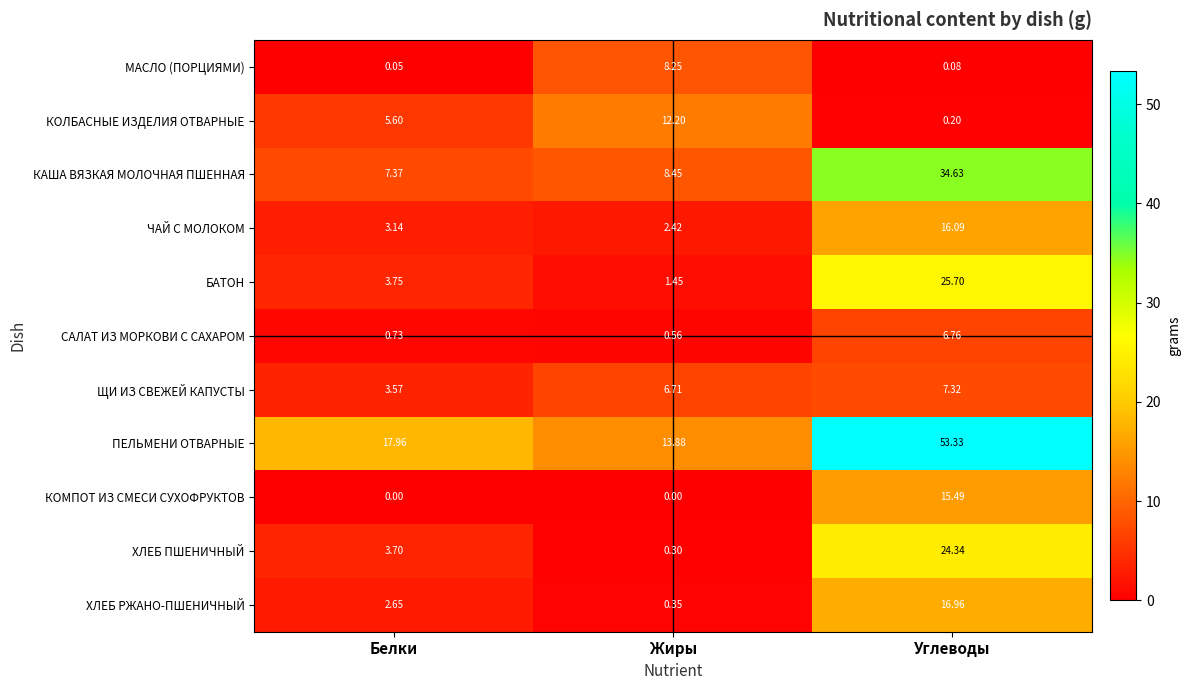

Is the value of КОМПОТ ИЗ СМЕСИ СУХОФРУКТОВ at Углеводы greater than the value of ХЛЕБ ПШЕНИЧНЫЙ at Углеводы?

No